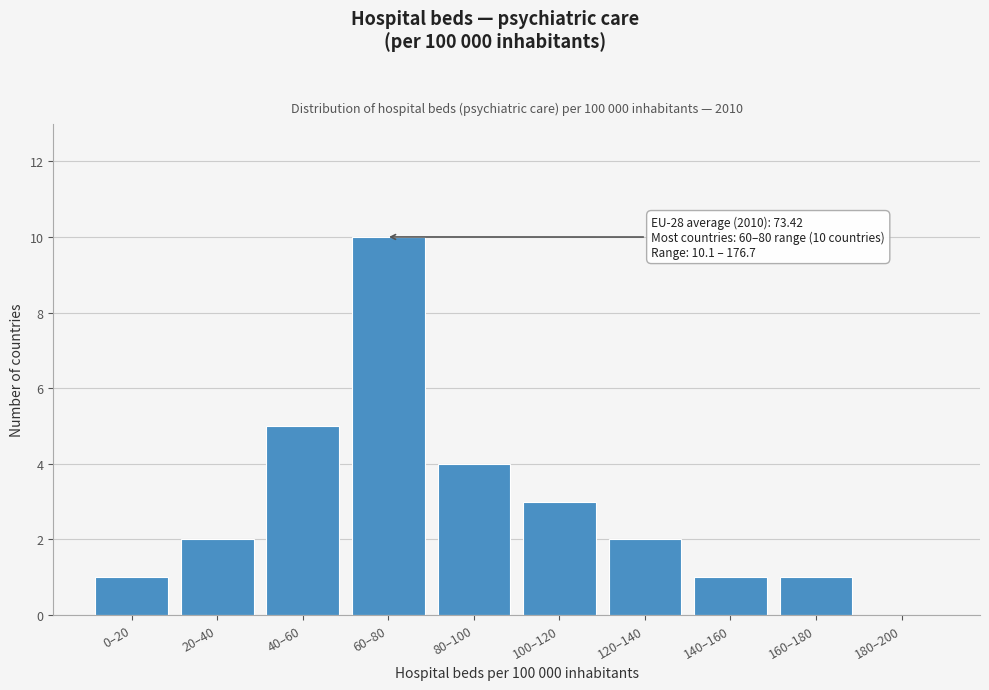

Reading right to left, transcribe all the data shown in this chart.

180–200=0	160–180=1	140–160=1	120–140=2	100–120=3	80–100=4	60–80=10	40–60=5	20–40=2	0–20=1